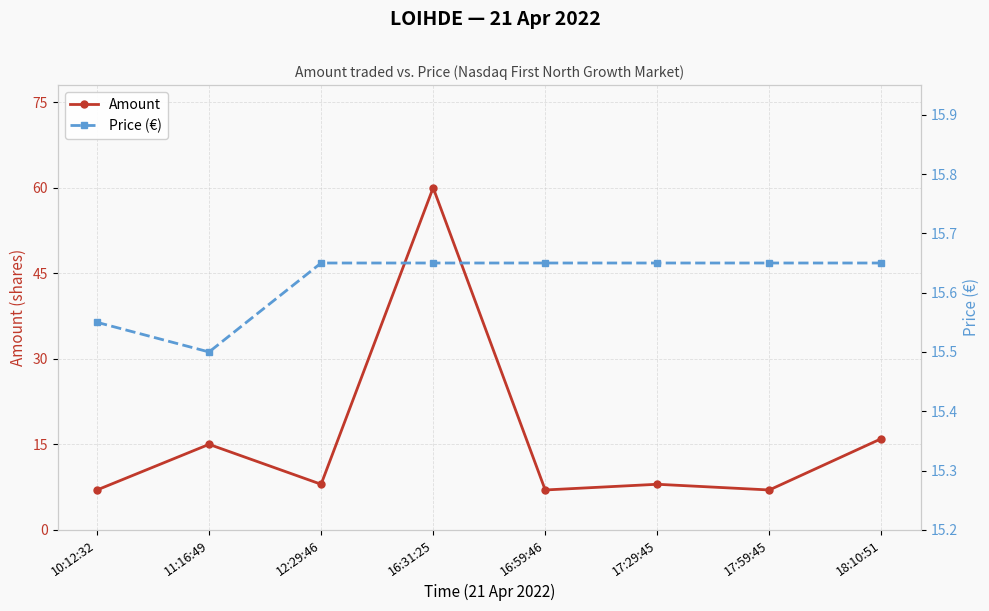

How many interior local valleys does the Price (€) series have?

1